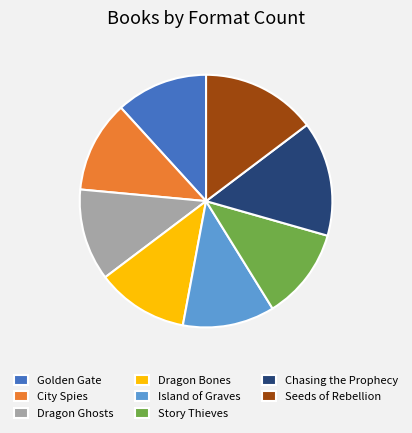

Which has a higher value, Golden Gate or Seeds of Rebellion?

Seeds of Rebellion